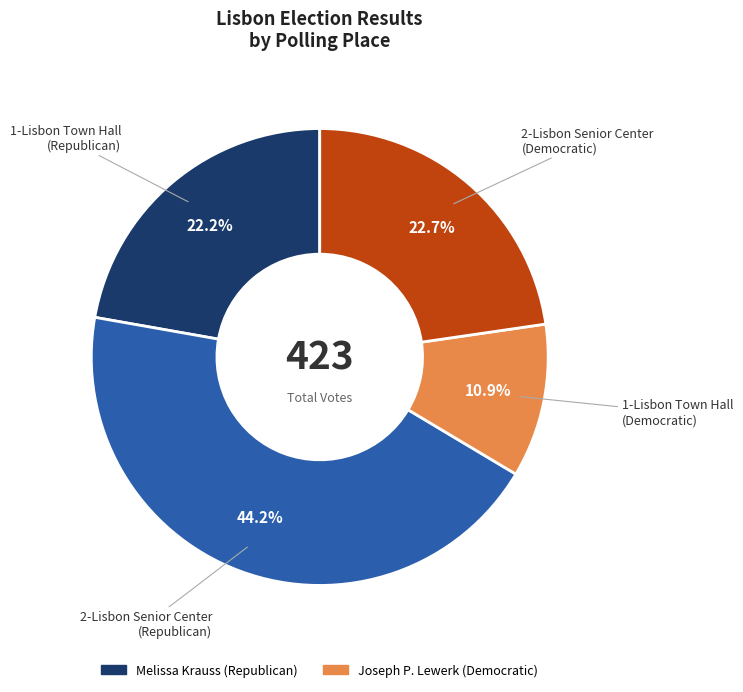

Does any single category account for the majority?

No